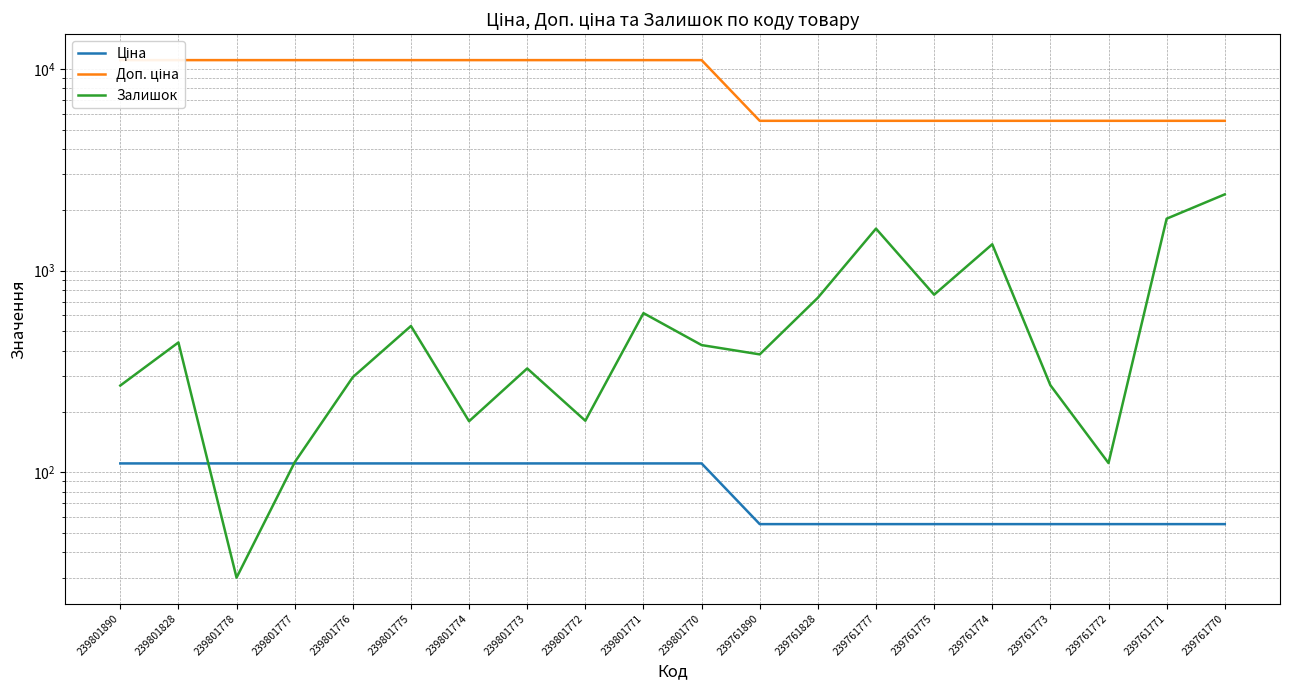

Reading left to right, list all the values displayed in this chart.

Ціна: 239801890=110.5	239801828=110.5	239801778=110.5	239801777=110.5	239801776=110.5	239801775=110.5	239801774=110.5	239801773=110.5	239801772=110.5	239801771=110.5	239801770=110.5	239761890=55.3	239761828=55.3	239761777=55.3	239761775=55.3	239761774=55.3	239761773=55.3	239761772=55.3	239761771=55.3	239761770=55.3
Доп. ціна: 239801890=11055.0	239801828=11055.0	239801778=11055.0	239801777=11055.0	239801776=11055.0	239801775=11055.0	239801774=11055.0	239801773=11055.0	239801772=11055.0	239801771=11055.0	239801770=11055.0	239761890=5528.0	239761828=5528.0	239761777=5528.0	239761775=5528.0	239761774=5528.0	239761773=5528.0	239761772=5528.0	239761771=5528.0	239761770=5528.0
Залишок: 239801890=269.0	239801828=440.0	239801778=30.0	239801777=112.0	239801776=296.0	239801775=531.0	239801774=179.0	239801773=327.0	239801772=180.0	239801771=615.0	239801770=427.0	239761890=384.0	239761828=733.0	239761777=1614.0	239761775=759.0	239761774=1350.0	239761773=270.0	239761772=111.0	239761771=1808.0	239761770=2387.0